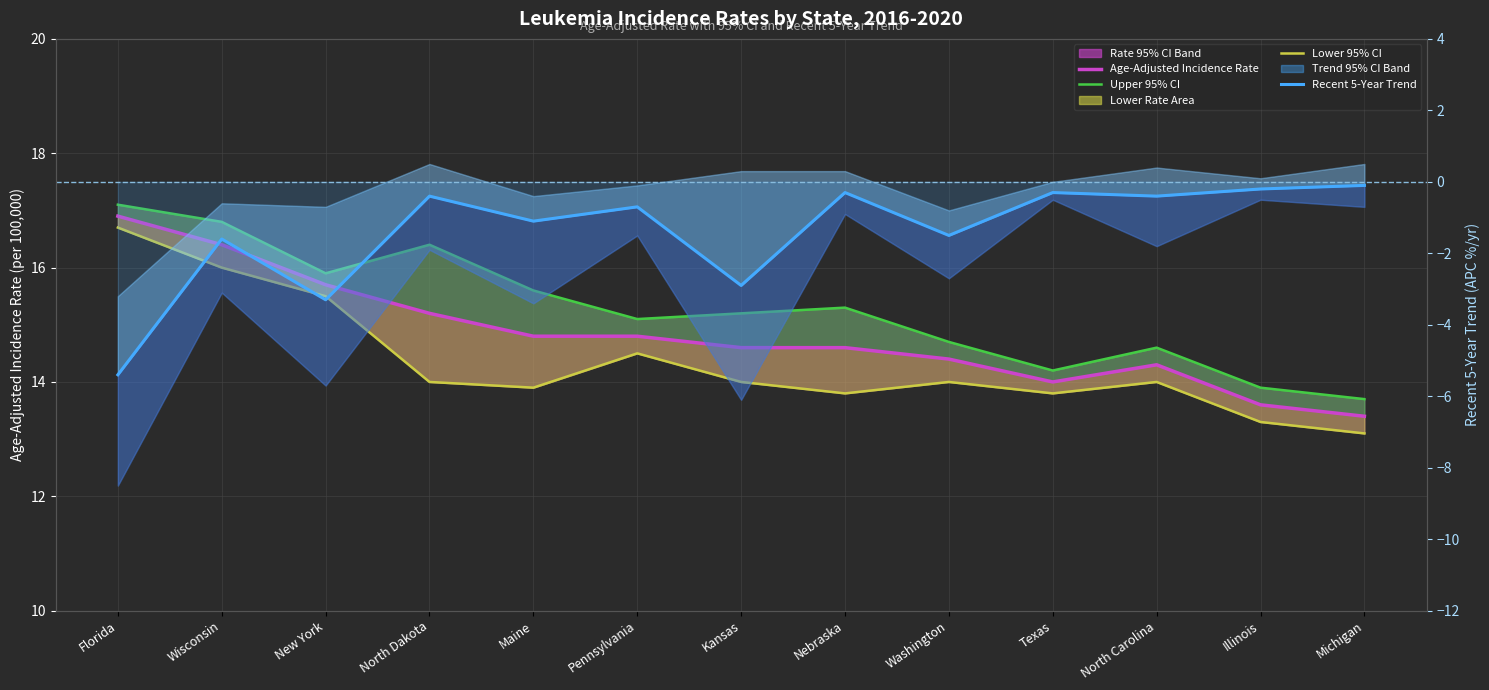

What is the highest value of the Lower 95% CI series?

16.7